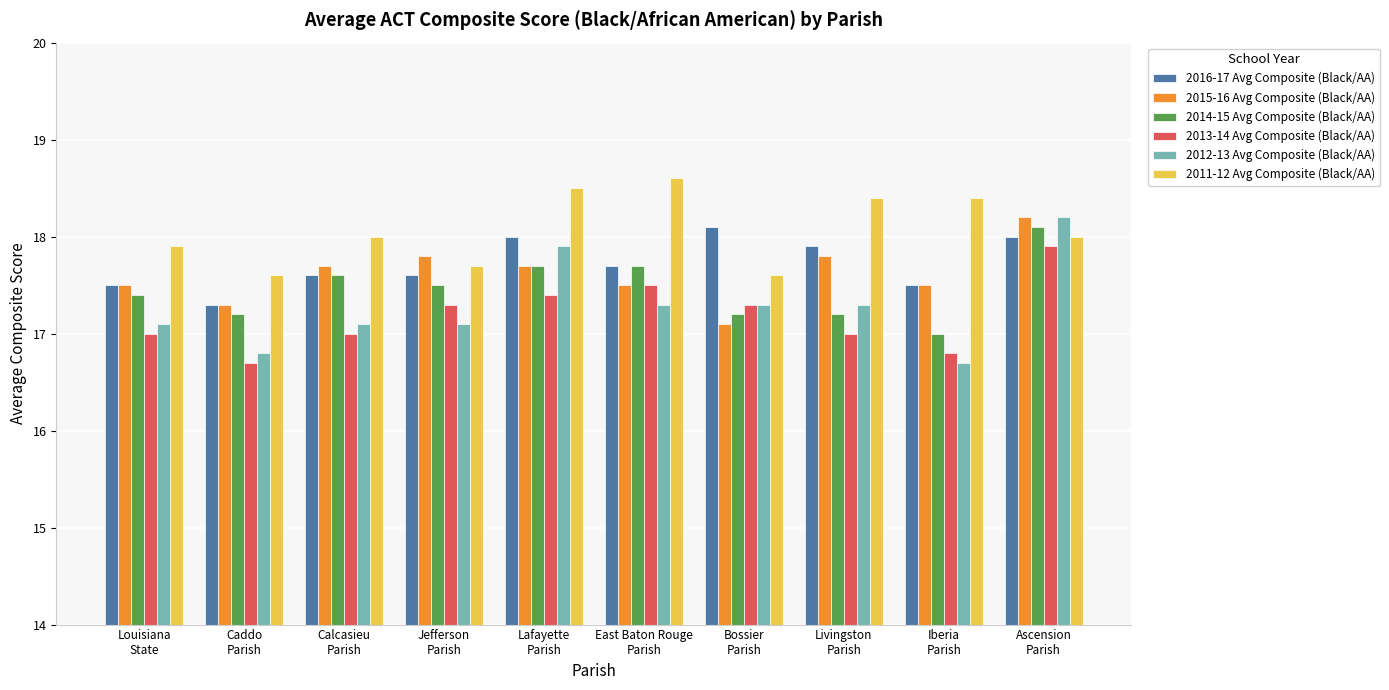

How many groups of bars are there?

10